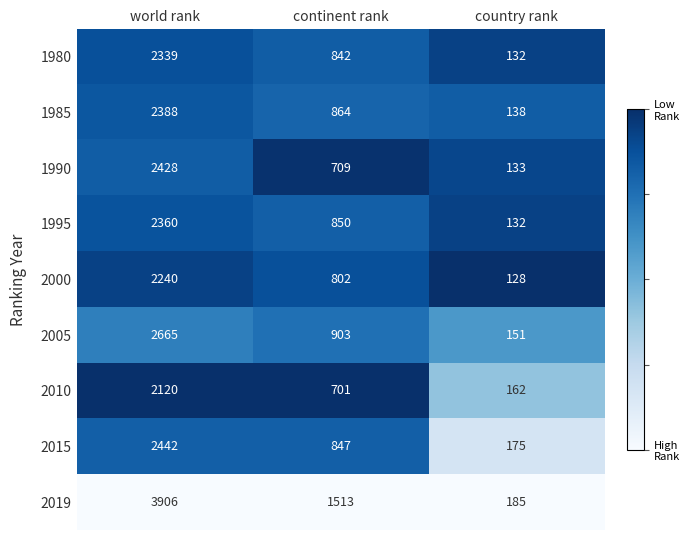

Which series has the largest total across all categories?

2019